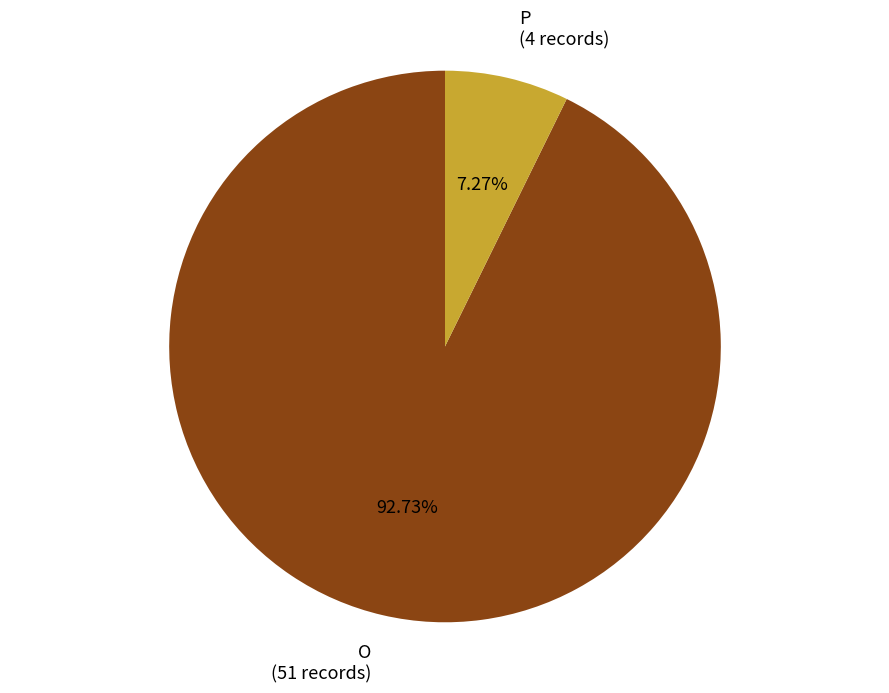

Rank the categories by value from lowest to highest.

P, O